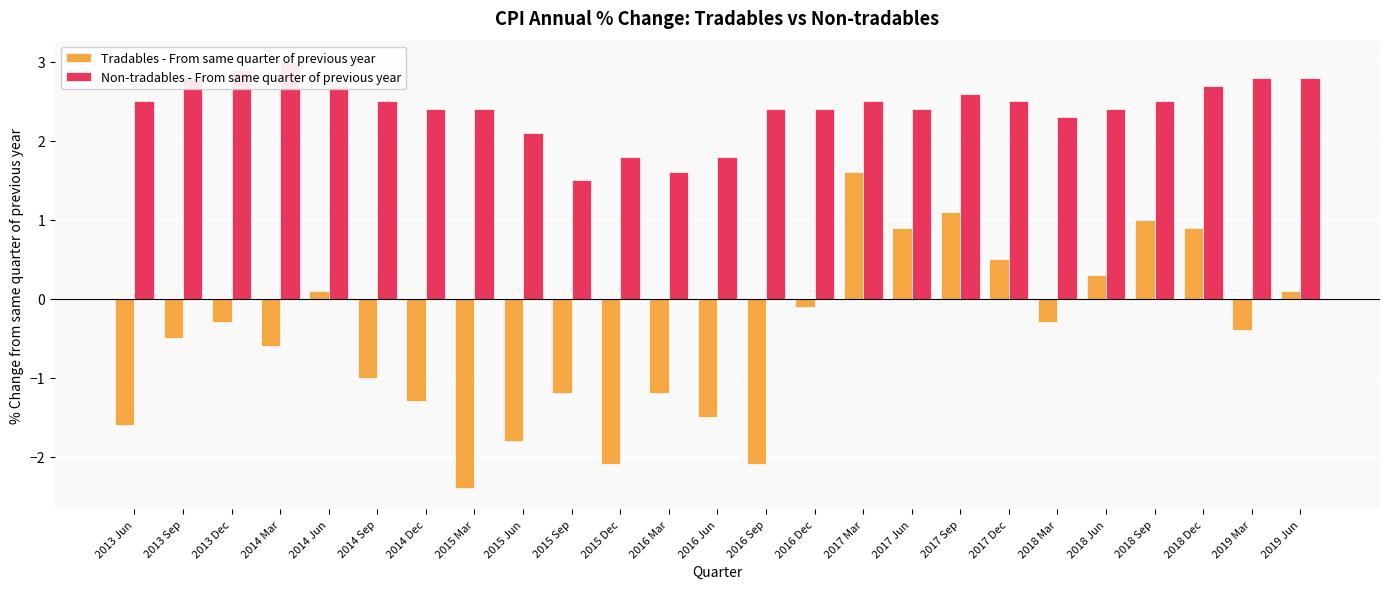

List the series in order of their overall mean, highest first.

Non-tradables - From same quarter of previous year, Tradables - From same quarter of previous year